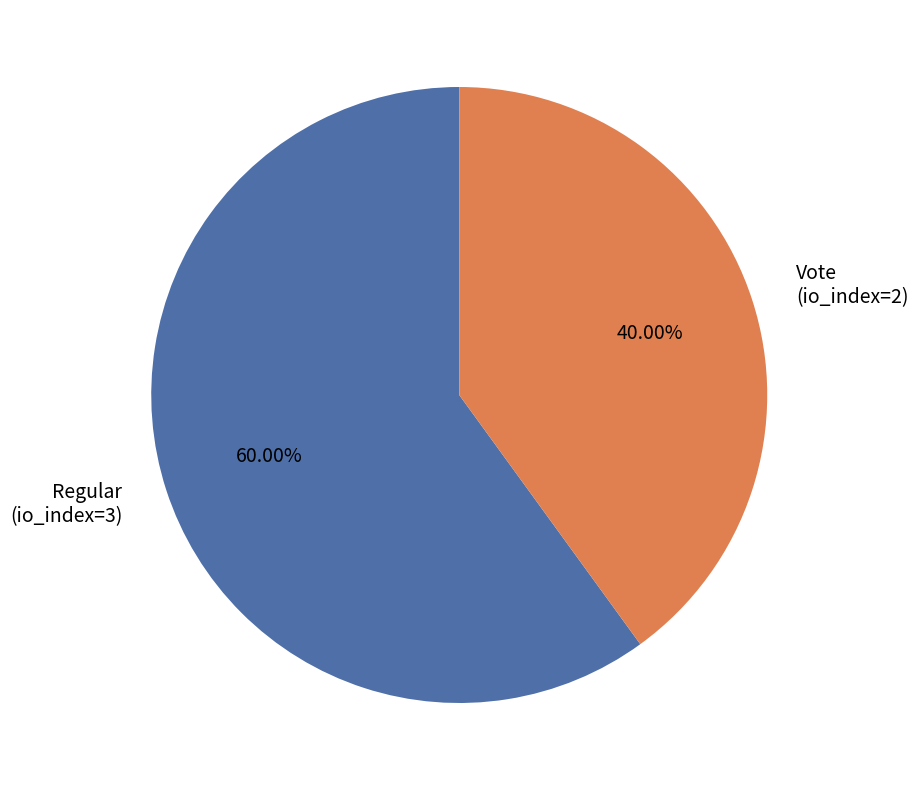

What is the smallest slice in the pie chart?

Vote